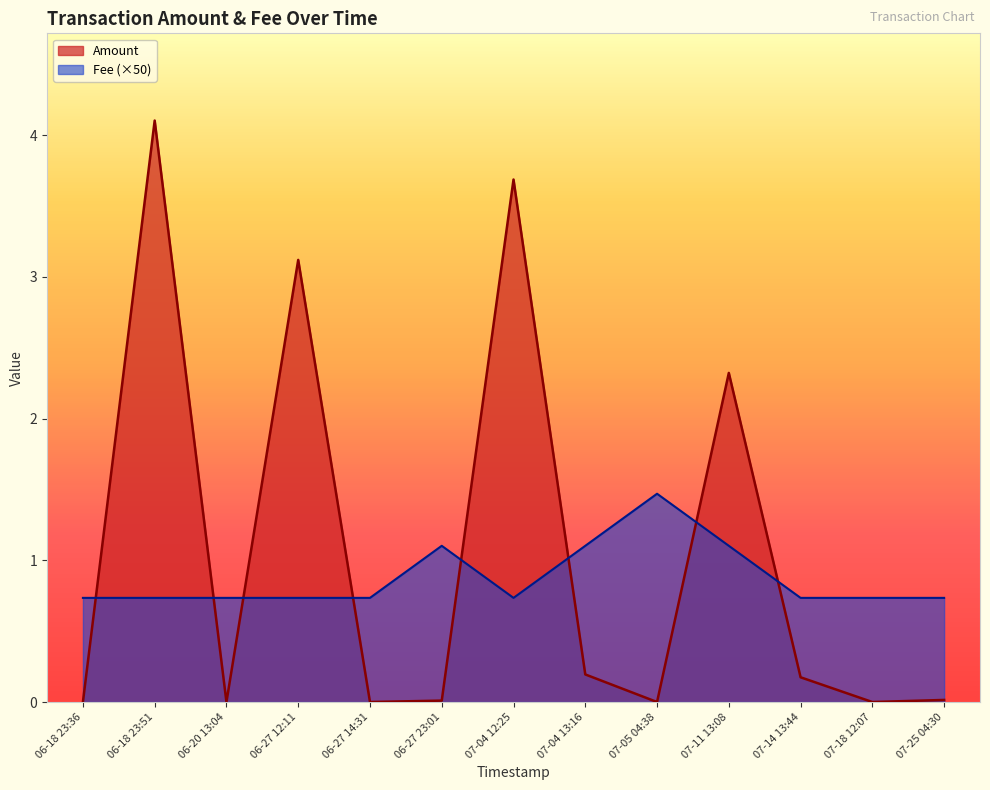

What is the spread (max minus min) of values at 06-18 23:51?

3.4